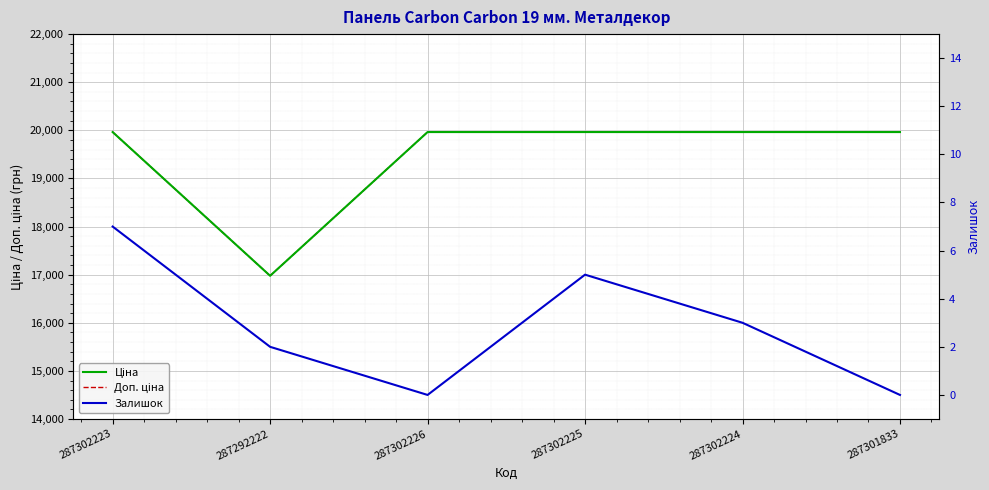

How many series are shown in this chart?

3